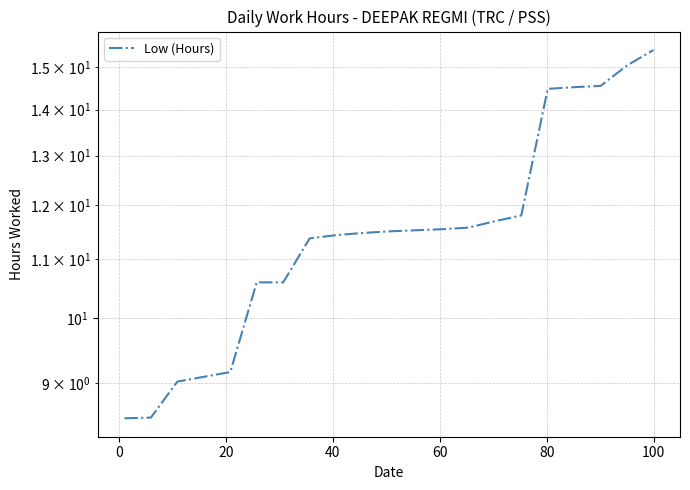

What is the label of the 16th point from the right?

80